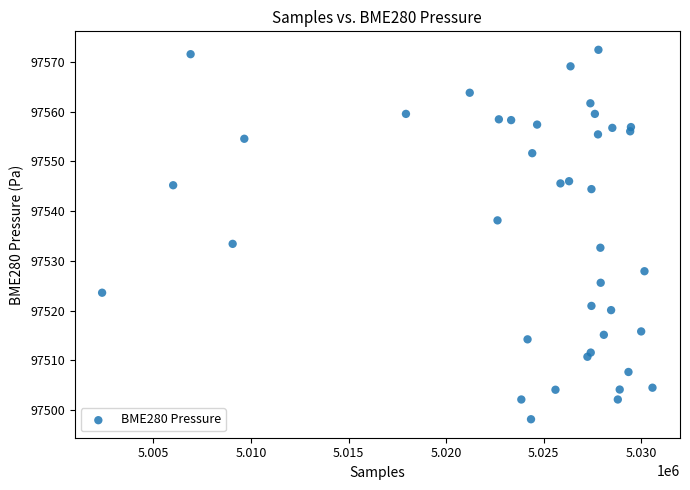

What is the range of X values (max minus min)?

28196.0